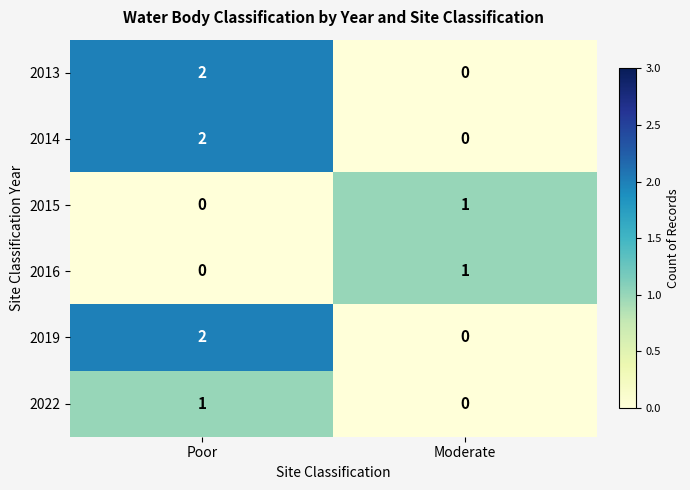

Reading left to right, what are all the values shown in this chart?

2013: 2	0
2014: 2	0
2015: 0	1
2016: 0	1
2019: 2	0
2022: 1	0